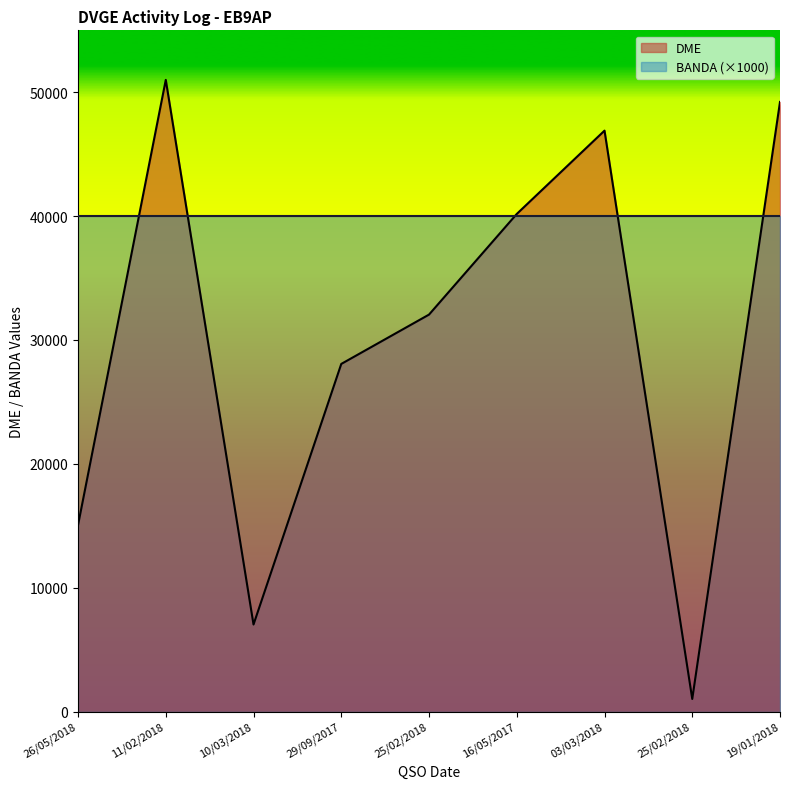

The value at 25/02/2018 is 1013. True or false?

True